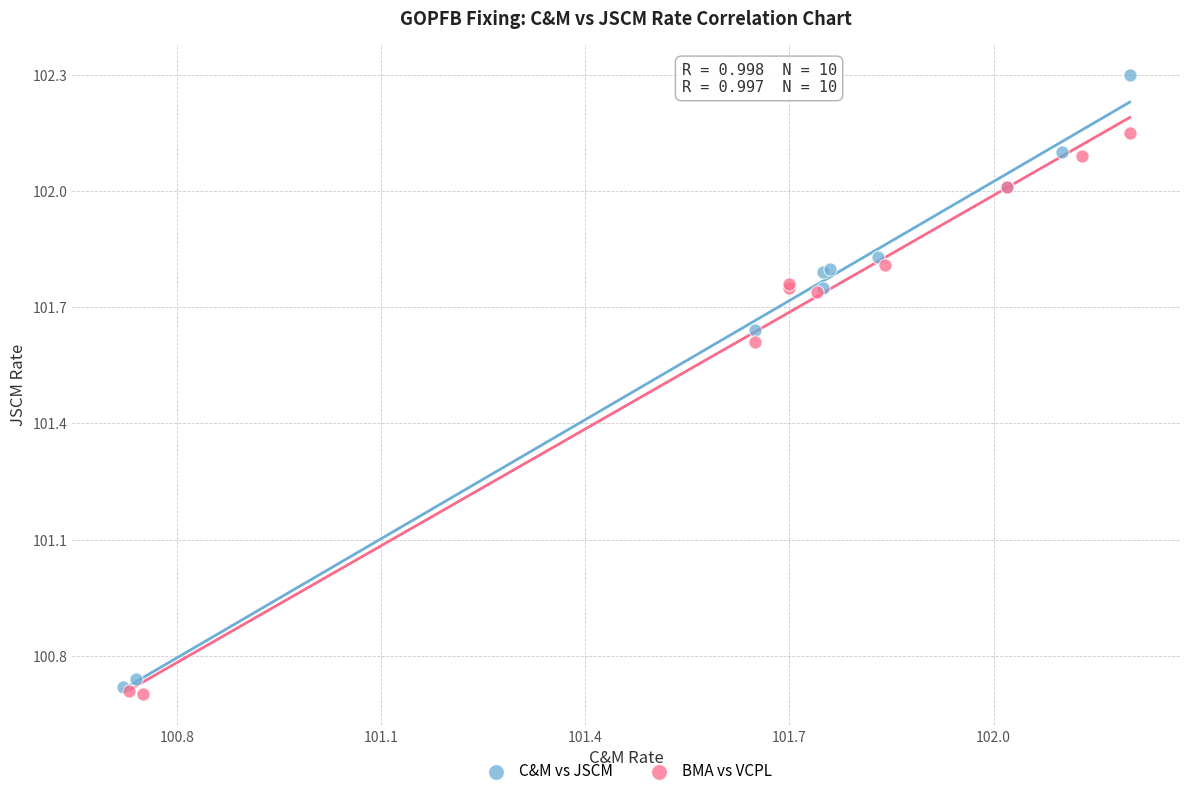

Which series reaches the maximum Y coordinate?

C&M vs JSCM